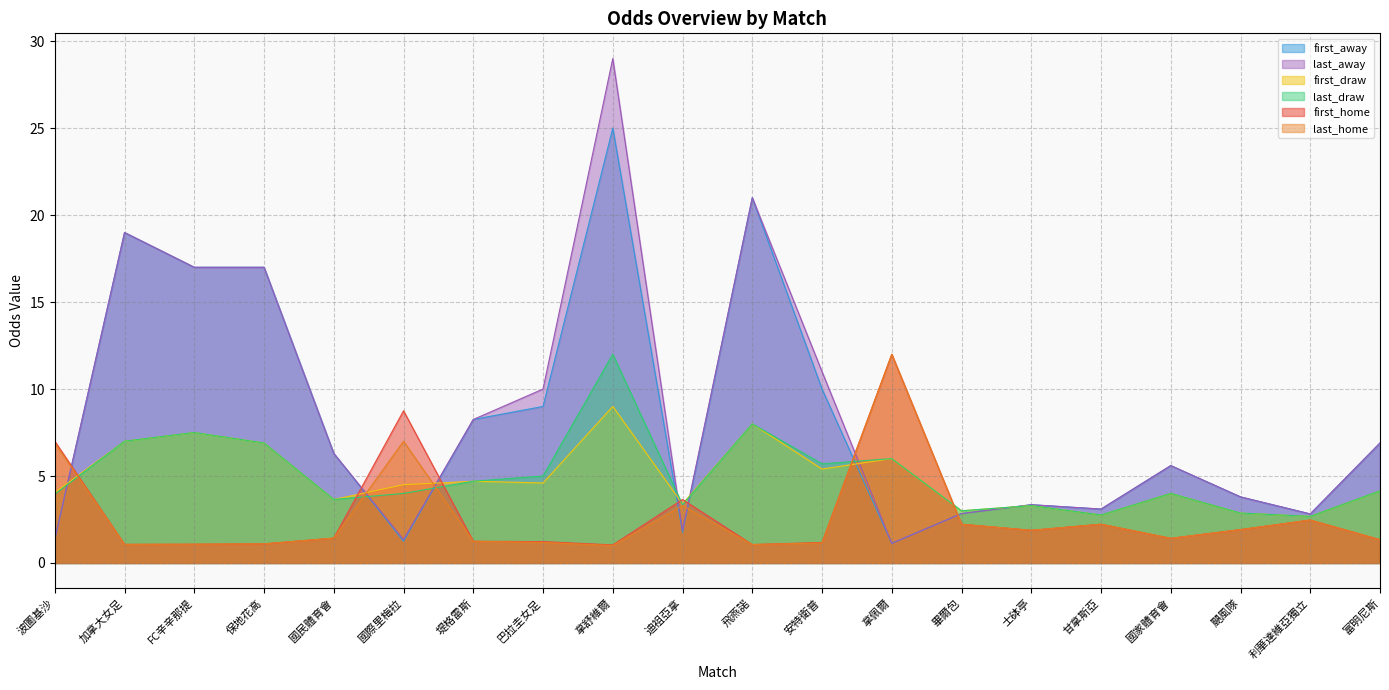

Reading left to right, extract all data points from this chart.

first_home: 波圖基沙=7.0	加拿大女足=1.1	FC辛辛那提=1.1	保地花高=1.1	國民體育會=1.4	國際里梅拉=8.8	堤格雷斯=1.2	巴拉圭女足=1.2	拿舒維爾=1.0	迪祖亞拿=3.6	飛燕諾=1.1	安特衛普=1.2	拿佩爾=12.0	畢爾包=2.2	士砵亭=1.9	甘拿斯亞=2.2	國家體育會=1.4	颶風隊=1.9	利華達維亞獨立=2.5	富明尼斯=1.3
last_home: 波圖基沙=6.9	加拿大女足=1.1	FC辛辛那提=1.1	保地花高=1.1	國民體育會=1.4	國際里梅拉=7.0	堤格雷斯=1.2	巴拉圭女足=1.2	拿舒維爾=1.0	迪祖亞拿=3.3	飛燕諾=1.1	安特衛普=1.1	拿佩爾=12.0	畢爾包=2.2	士砵亭=1.9	甘拿斯亞=2.2	國家體育會=1.4	颶風隊=1.9	利華達維亞獨立=2.5	富明尼斯=1.3
first_draw: 波圖基沙=4.0	加拿大女足=7.0	FC辛辛那提=7.5	保地花高=6.9	國民體育會=3.6	國際里梅拉=4.5	堤格雷斯=4.7	巴拉圭女足=4.6	拿舒維爾=9.0	迪祖亞拿=3.4	飛燕諾=8.0	安特衛普=5.4	拿佩爾=6.0	畢爾包=3.0	士砵亭=3.3	甘拿斯亞=2.8	國家體育會=4.0	颶風隊=2.9	利華達維亞獨立=2.7	富明尼斯=4.2
last_draw: 波圖基沙=4.0	加拿大女足=7.0	FC辛辛那提=7.5	保地花高=6.9	國民體育會=3.6	國際里梅拉=4.0	堤格雷斯=4.7	巴拉圭女足=5.0	拿舒維爾=12.0	迪祖亞拿=3.4	飛燕諾=8.0	安特衛普=5.7	拿佩爾=6.0	畢爾包=3.0	士砵亭=3.3	甘拿斯亞=2.8	國家體育會=4.0	颶風隊=2.9	利華達維亞獨立=2.7	富明尼斯=4.2
first_away: 波圖基沙=1.3	加拿大女足=19.0	FC辛辛那提=17.0	保地花高=17.0	國民體育會=6.3	國際里梅拉=1.2	堤格雷斯=8.2	巴拉圭女足=9.0	拿舒維爾=25.0	迪祖亞拿=1.8	飛燕諾=21.0	安特衛普=10.0	拿佩爾=1.1	畢爾包=2.8	士砵亭=3.4	甘拿斯亞=3.1	國家體育會=5.6	颶風隊=3.8	利華達維亞獨立=2.8	富明尼斯=6.9
last_away: 波圖基沙=1.4	加拿大女足=19.0	FC辛辛那提=17.0	保地花高=17.0	國民體育會=6.3	國際里梅拉=1.4	堤格雷斯=8.2	巴拉圭女足=10.0	拿舒維爾=29.0	迪祖亞拿=1.9	飛燕諾=21.0	安特衛普=11.0	拿佩爾=1.1	畢爾包=2.8	士砵亭=3.4	甘拿斯亞=3.1	國家體育會=5.6	颶風隊=3.8	利華達維亞獨立=2.8	富明尼斯=6.9